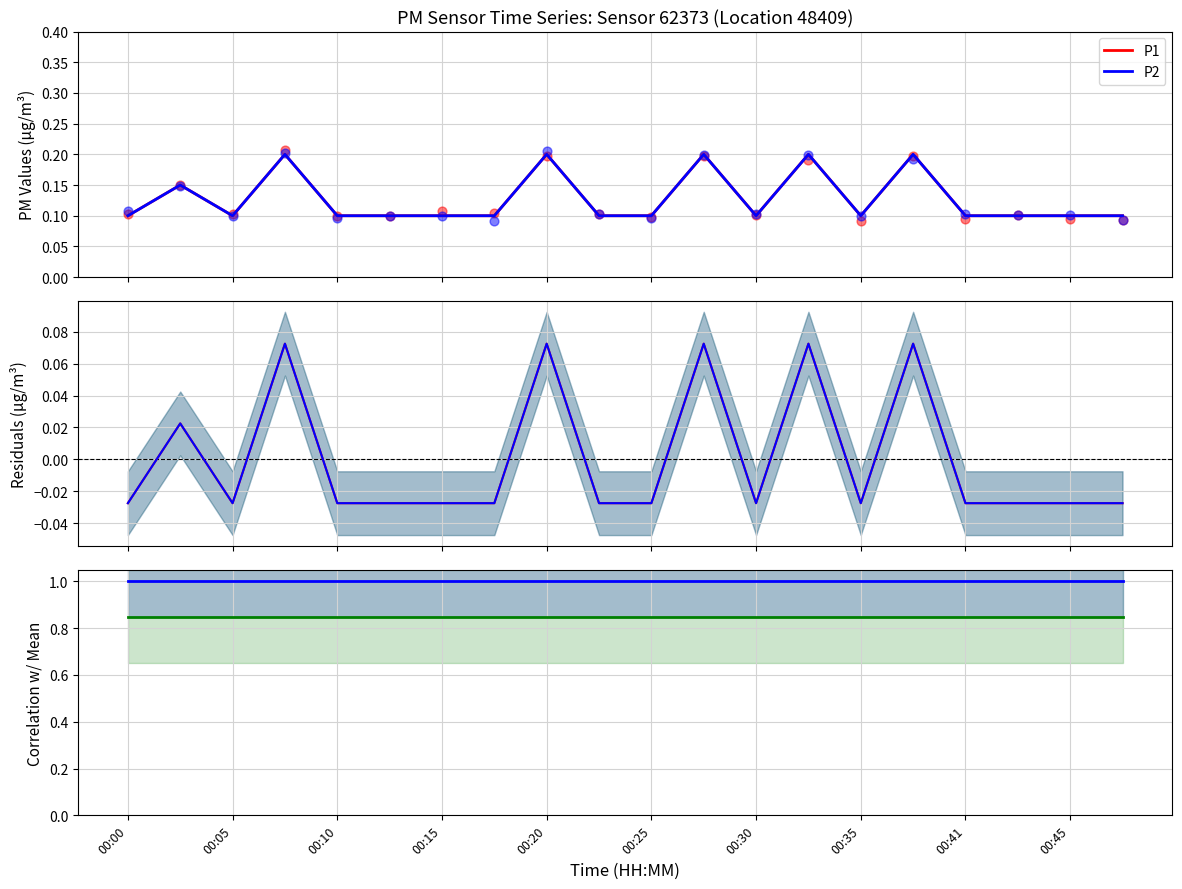

At how many categories does at least one series exceed 0?

20